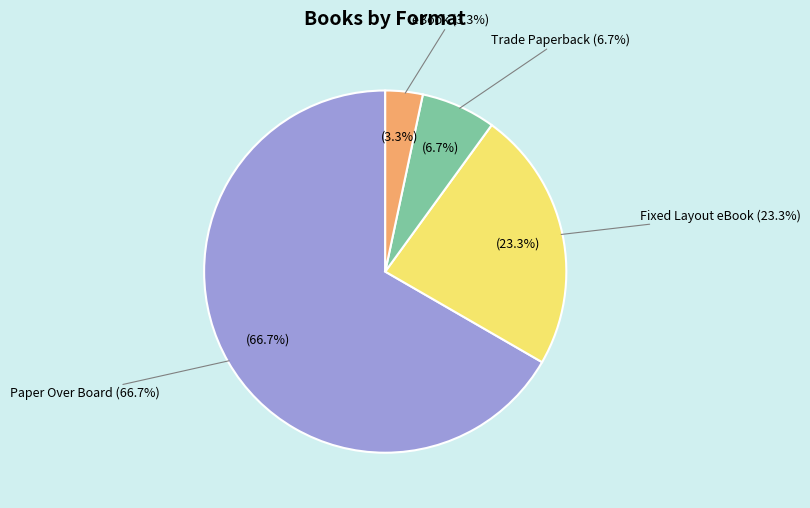

Count the number of slices in the pie.

4